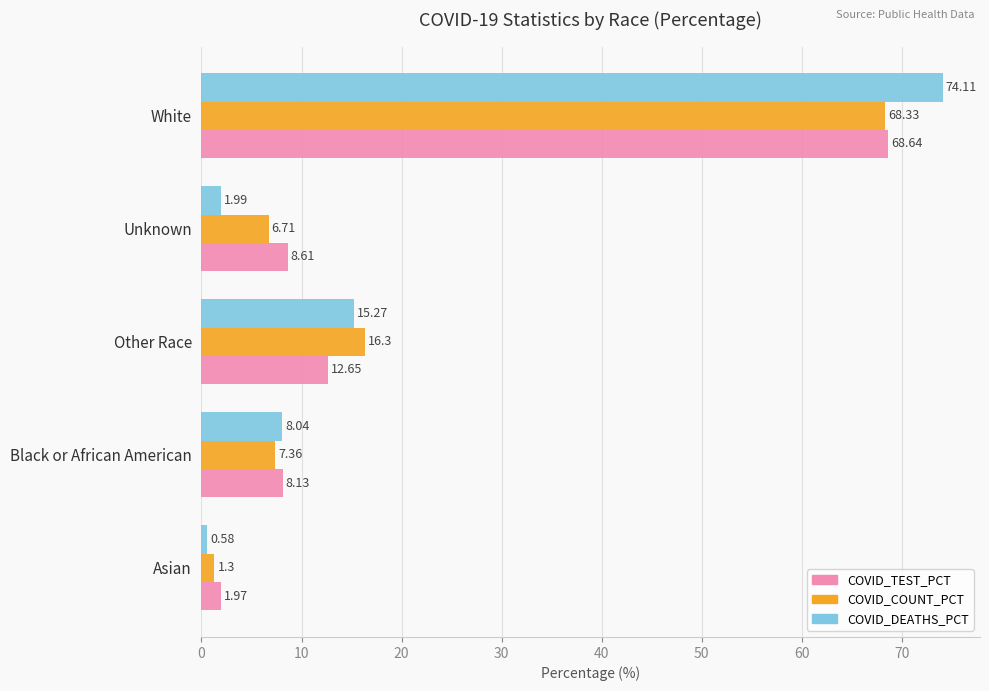

List the labels in order of COVID_COUNT_PCT value, largest first.

White, Other Race, Black or African American, Unknown, Asian